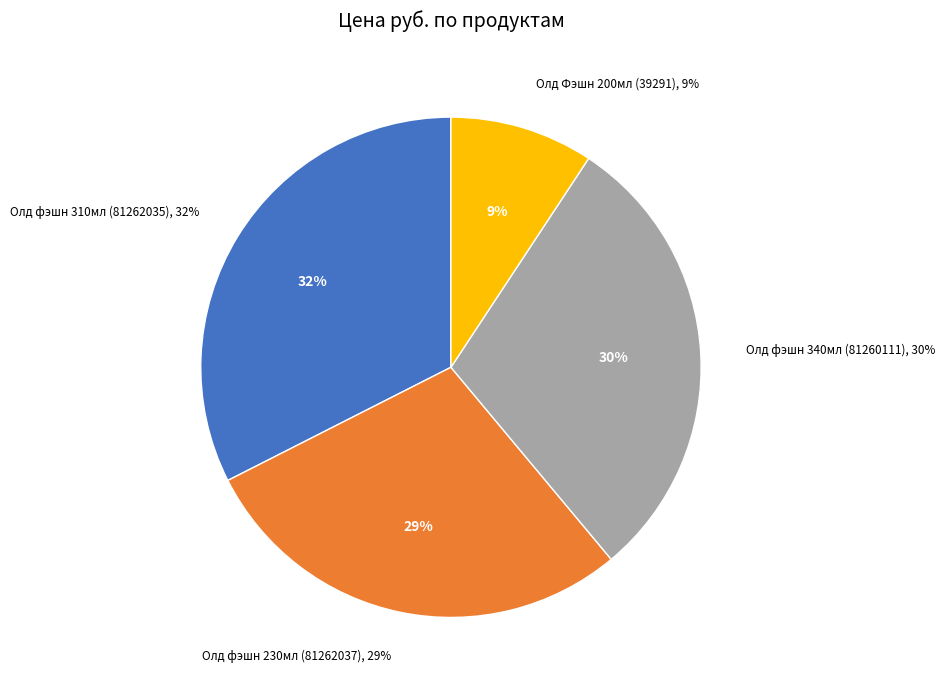

Does 18579 represent more than half of the total?

No